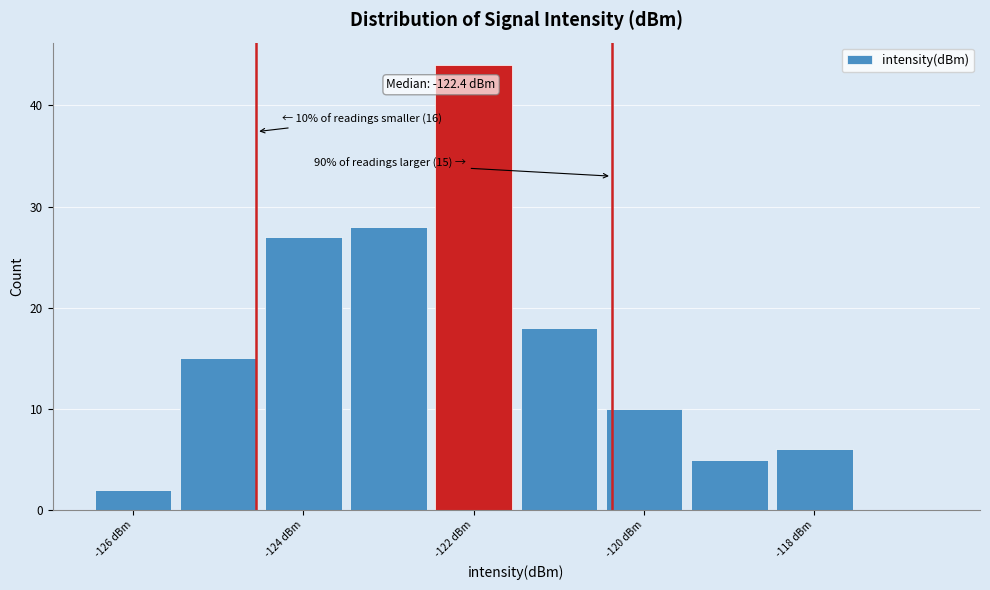

Which range on the x-axis has the tallest bar?

-122.5 to -121.5